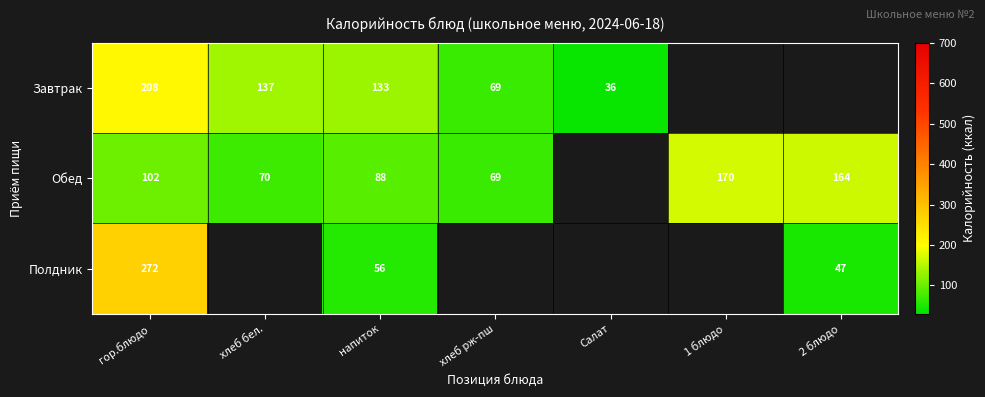

The value of Завтрак at хлеб рж-пш is 104. True or false?

False